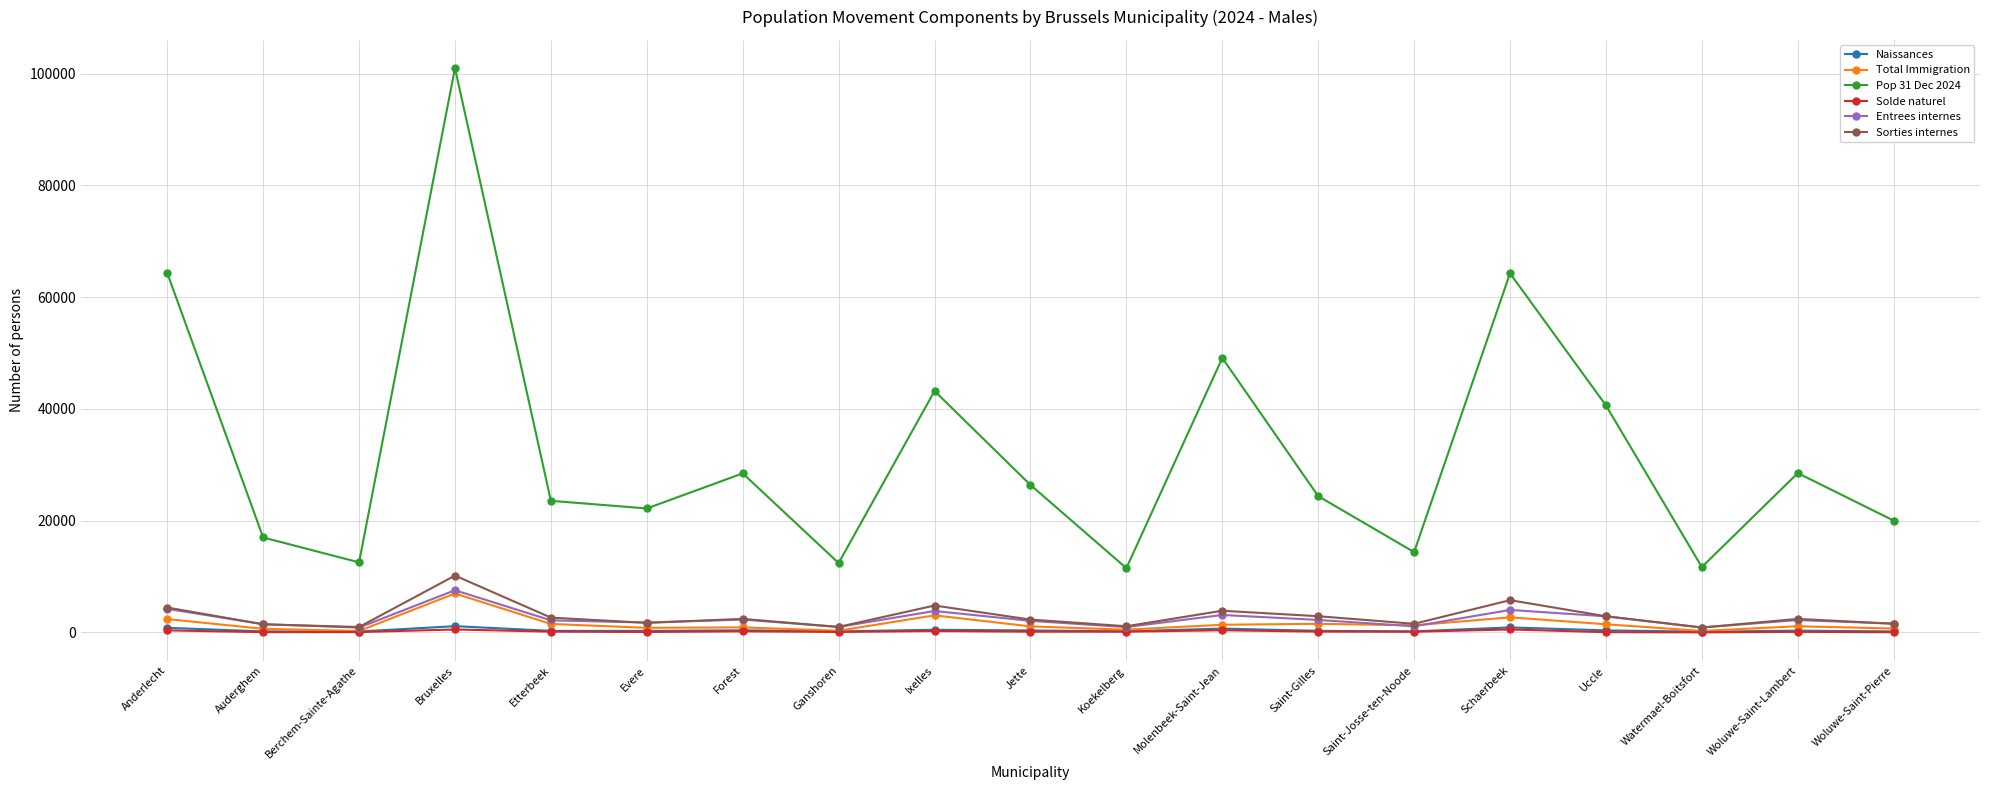

True or false: Solde naturel has more than 2 interior local peaks.

True